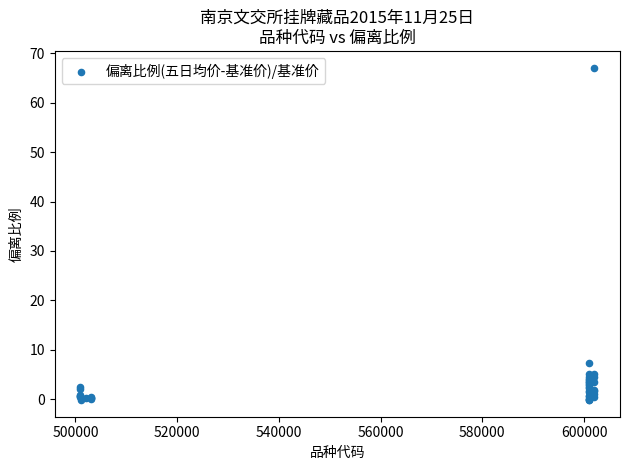

What Y value in the scatter plot is closest to 33?

7.2